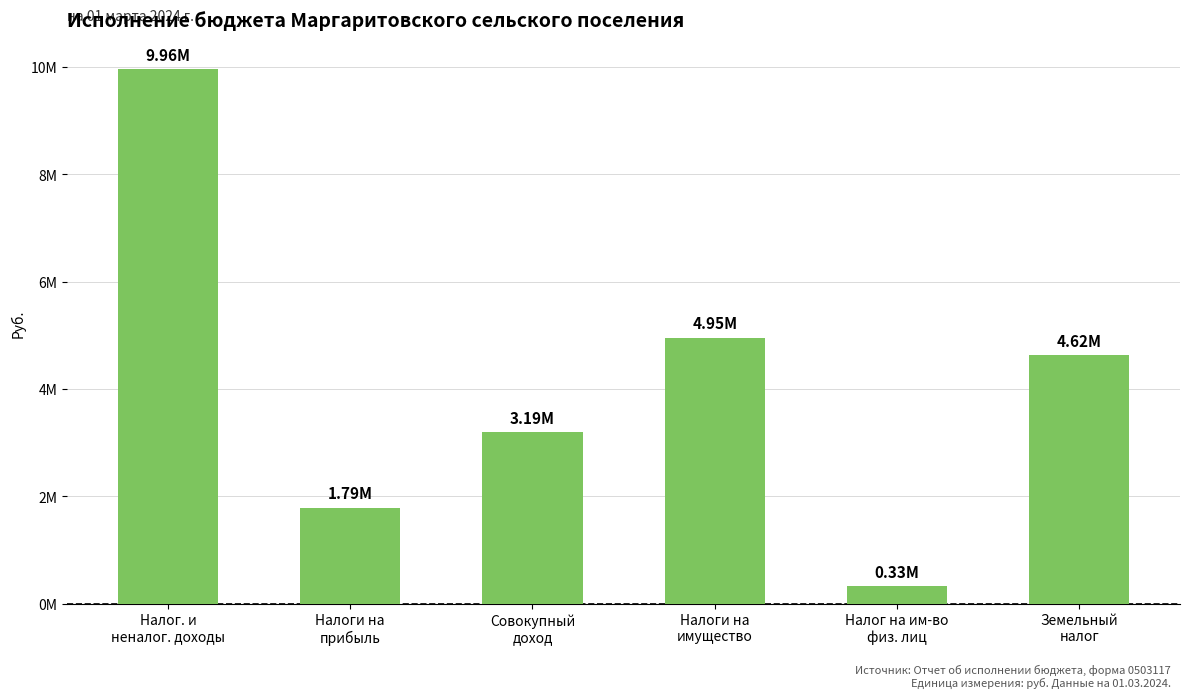

What position from the right is Налоги на
прибыль?

5